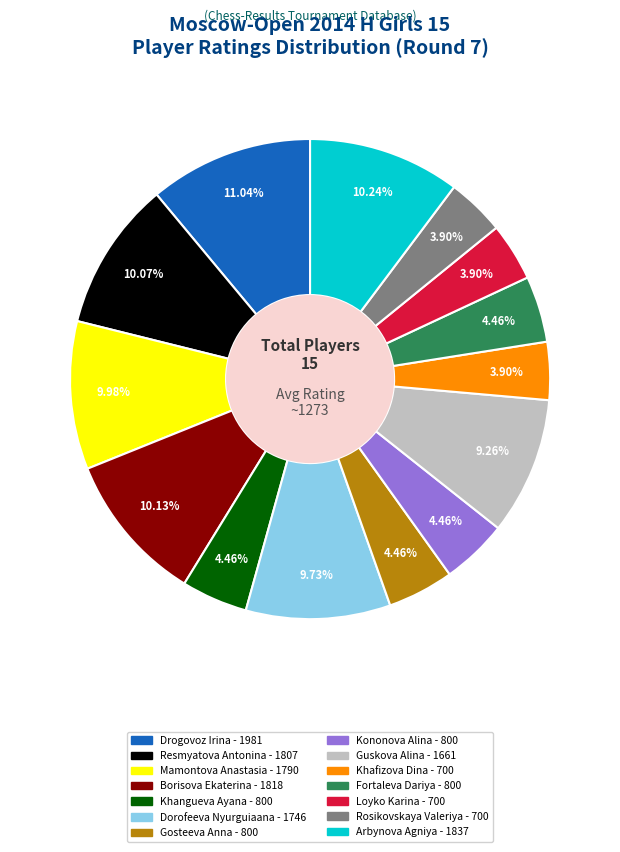

Is there any slice that represents more than half of the pie?

No